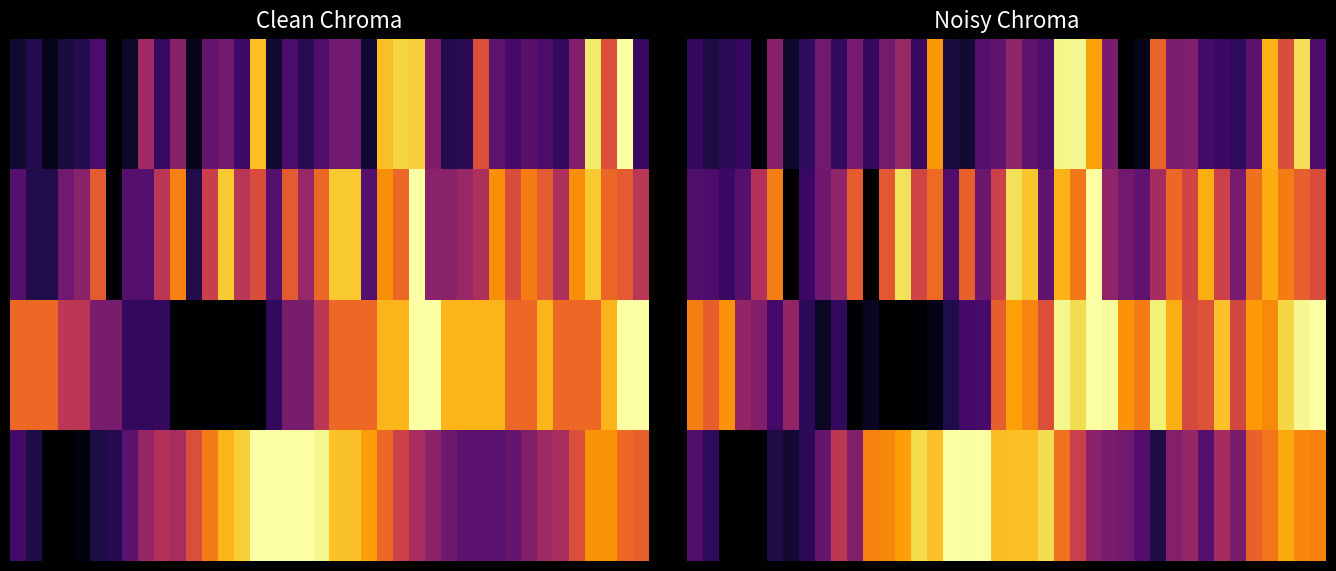

Which has a higher value, 17 or 8?

8